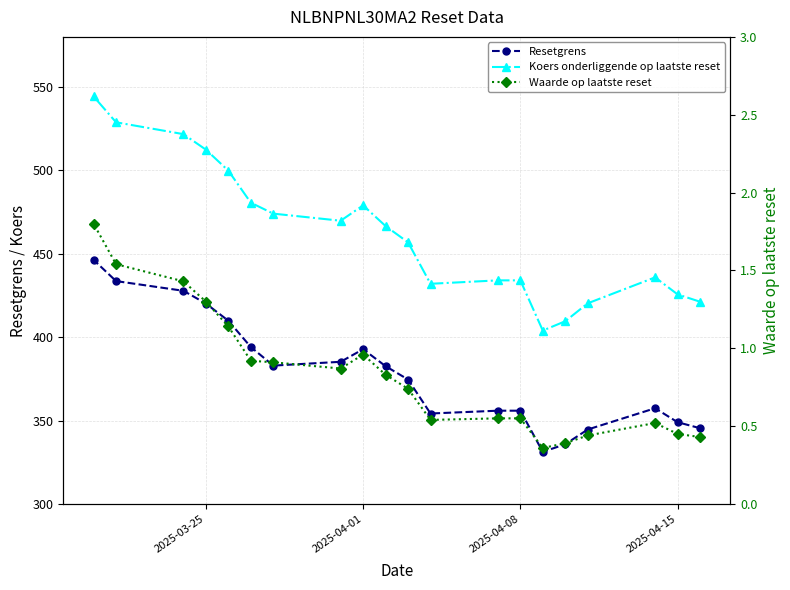

Is it true that Resetgrens equals 570.8 at 9?

False